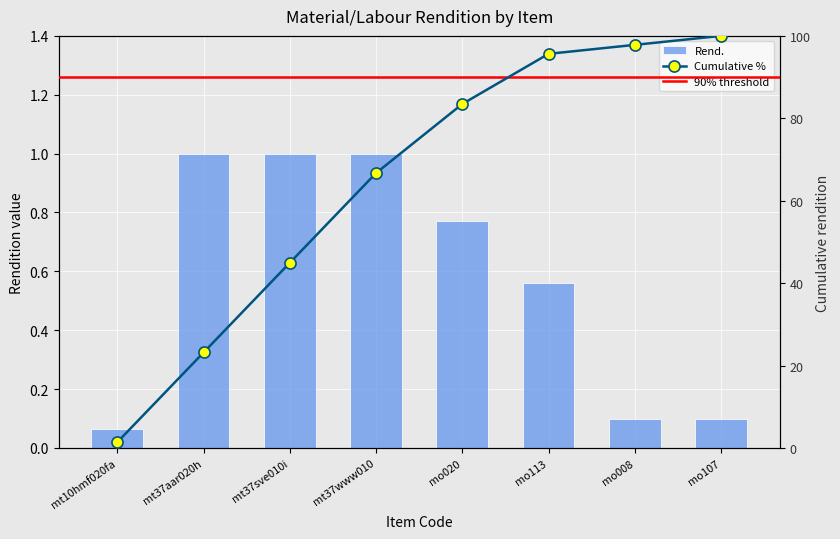

What position from the right is mo020?

4